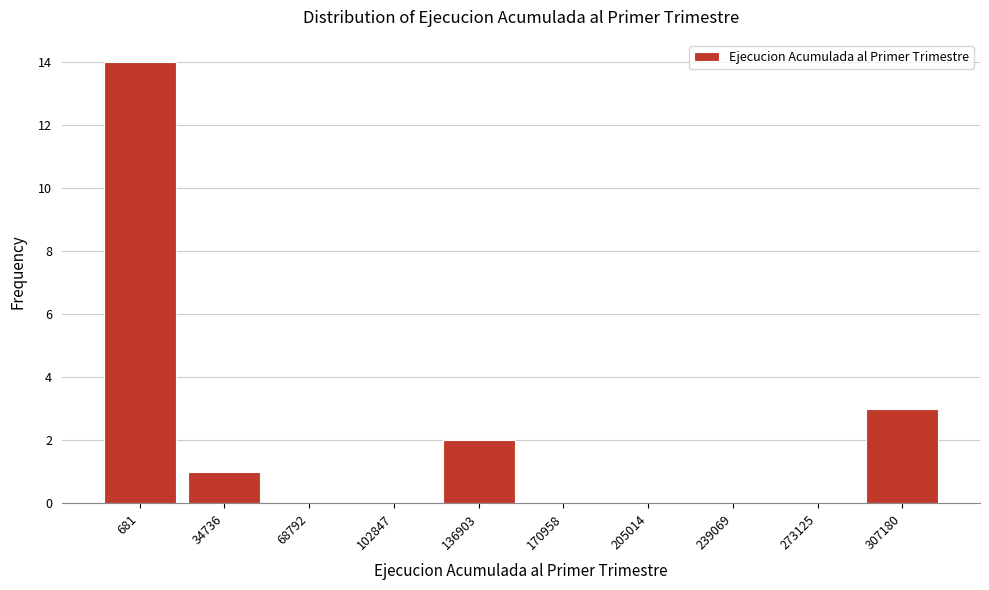

Reading left to right, extract all data points from this chart.

681=14	34736=1	68792=0	102847=0	136903=2	170958=0	205014=0	239069=0	273125=0	307180=3